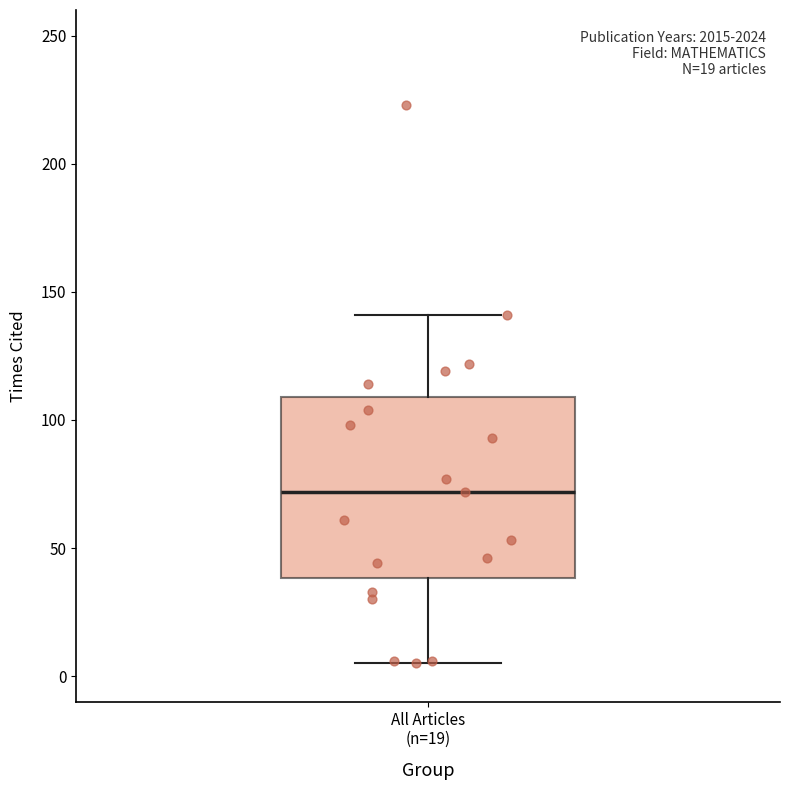

Transcribe this box plot: give where the median line is, the range the box spans, and where the two whiskers end, as read against the y-axis. The values are not printed on the chart, so give them approximately, as read against the axis.

median 70, box 40 to 110, whiskers 5 to 140